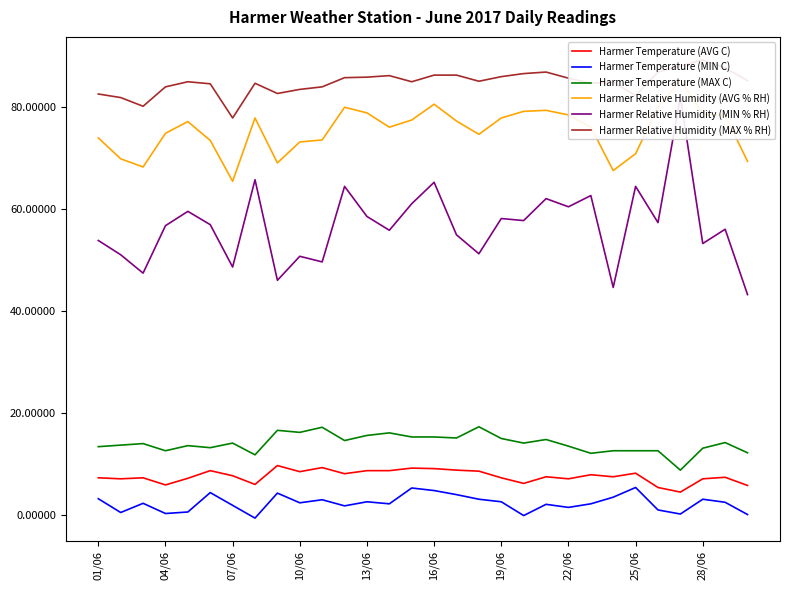

The value of Harmer Temperature (AVG C) at 10/06 is 13.3. True or false?

False